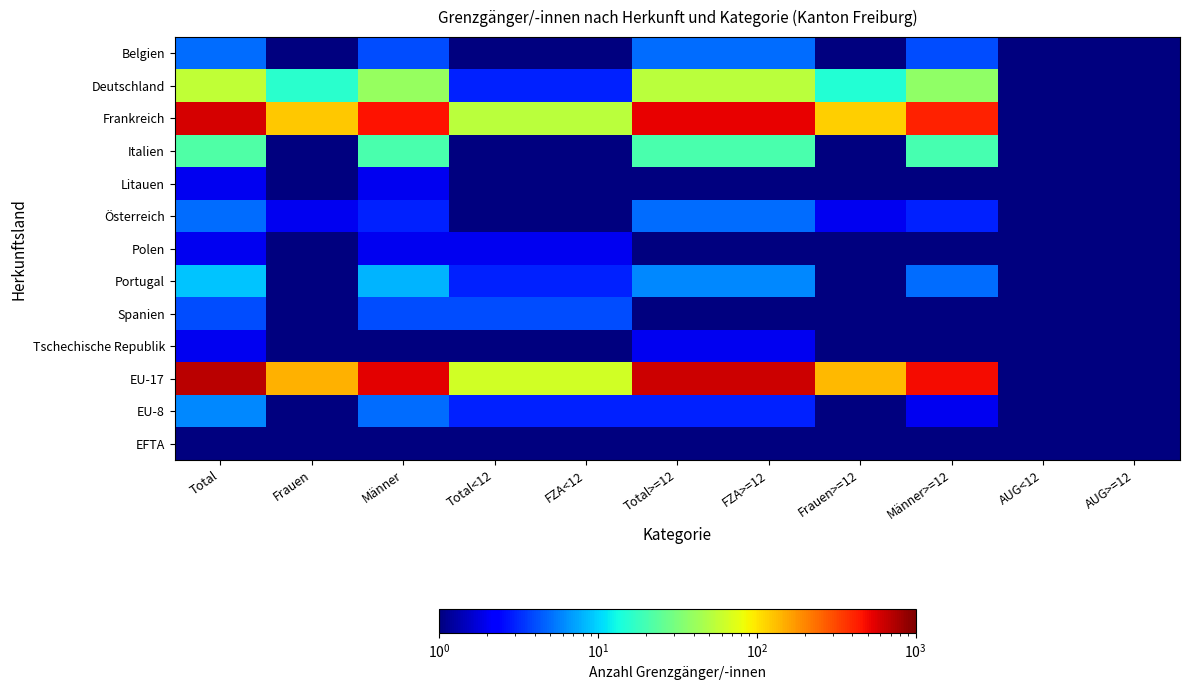

Reading left to right, what are all the values shown in this chart?

Belgien: Total=5.0	Frauen=1.0	Männer=4.0	Total<12=0.5	FZA<12=0.5	Total>=12=5.0	FZA>=12=5.0	Frauen>=12=1.0	Männer>=12=4.0	AUG<12=0.5	AUG>=12=0.5
Deutschland: Total=56.0	Frauen=16.0	Männer=40.0	Total<12=3.0	FZA<12=3.0	Total>=12=53.0	FZA>=12=53.0	Frauen>=12=15.0	Männer>=12=38.0	AUG<12=0.5	AUG>=12=0.5
Frankreich: Total=585.0	Frauen=124.0	Männer=461.0	Total<12=53.0	FZA<12=53.0	Total>=12=532.0	FZA>=12=532.0	Frauen>=12=118.0	Männer>=12=414.0	AUG<12=0.5	AUG>=12=0.5
Italien: Total=22.0	Frauen=1.0	Männer=21.0	Total<12=1.0	FZA<12=1.0	Total>=12=21.0	FZA>=12=21.0	Frauen>=12=1.0	Männer>=12=20.0	AUG<12=0.5	AUG>=12=0.5
Litauen: Total=2.0	Frauen=0.5	Männer=2.0	Total<12=1.0	FZA<12=1.0	Total>=12=1.0	FZA>=12=1.0	Frauen>=12=0.5	Männer>=12=1.0	AUG<12=0.5	AUG>=12=0.5
Österreich: Total=5.0	Frauen=2.0	Männer=3.0	Total<12=0.5	FZA<12=0.5	Total>=12=5.0	FZA>=12=5.0	Frauen>=12=2.0	Männer>=12=3.0	AUG<12=0.5	AUG>=12=0.5
Polen: Total=2.0	Frauen=0.5	Männer=2.0	Total<12=2.0	FZA<12=2.0	Total>=12=0.5	FZA>=12=0.5	Frauen>=12=0.5	Männer>=12=0.5	AUG<12=0.5	AUG>=12=0.5
Portugal: Total=9.0	Frauen=1.0	Männer=8.0	Total<12=3.0	FZA<12=3.0	Total>=12=6.0	FZA>=12=6.0	Frauen>=12=1.0	Männer>=12=5.0	AUG<12=0.5	AUG>=12=0.5
Spanien: Total=4.0	Frauen=0.5	Männer=4.0	Total<12=4.0	FZA<12=4.0	Total>=12=0.5	FZA>=12=0.5	Frauen>=12=0.5	Männer>=12=0.5	AUG<12=0.5	AUG>=12=0.5
Tschechische Republik: Total=2.0	Frauen=1.0	Männer=1.0	Total<12=0.5	FZA<12=0.5	Total>=12=2.0	FZA>=12=2.0	Frauen>=12=1.0	Männer>=12=1.0	AUG<12=0.5	AUG>=12=0.5
EU-17: Total=690.0	Frauen=146.0	Männer=544.0	Total<12=64.0	FZA<12=64.0	Total>=12=626.0	FZA>=12=626.0	Frauen>=12=139.0	Männer>=12=487.0	AUG<12=0.5	AUG>=12=0.5
EU-8: Total=6.0	Frauen=1.0	Männer=5.0	Total<12=3.0	FZA<12=3.0	Total>=12=3.0	FZA>=12=3.0	Frauen>=12=1.0	Männer>=12=2.0	AUG<12=0.5	AUG>=12=0.5
EFTA: Total=1.0	Frauen=1.0	Männer=0.5	Total<12=0.5	FZA<12=0.5	Total>=12=1.0	FZA>=12=1.0	Frauen>=12=1.0	Männer>=12=0.5	AUG<12=0.5	AUG>=12=0.5